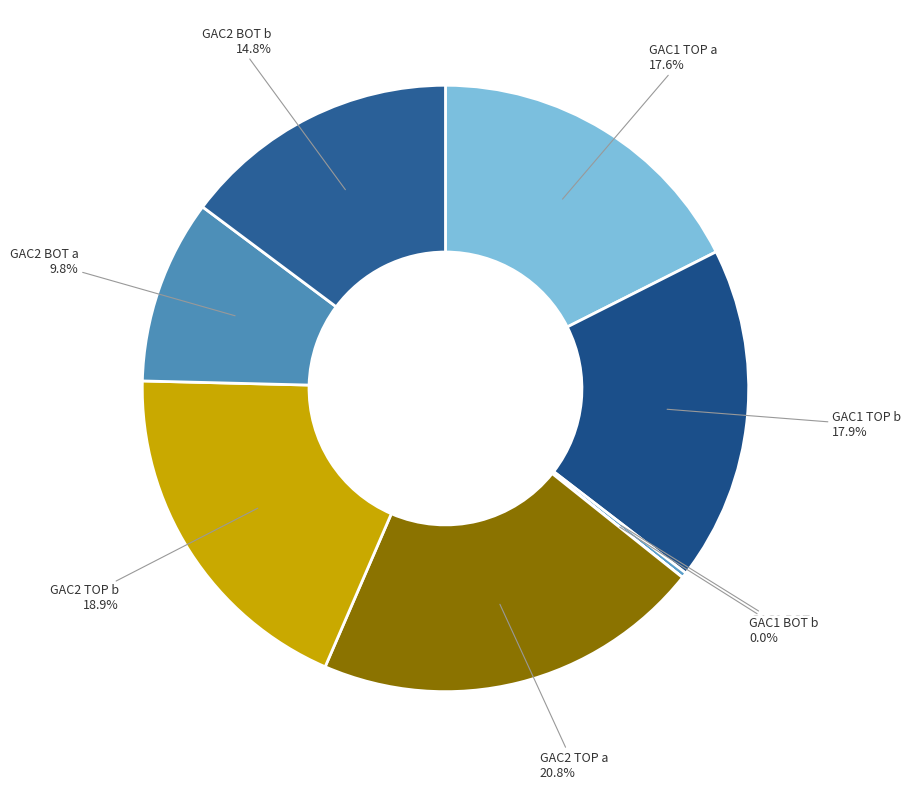

To the nearest percent, what is the average slice percentage?

12%